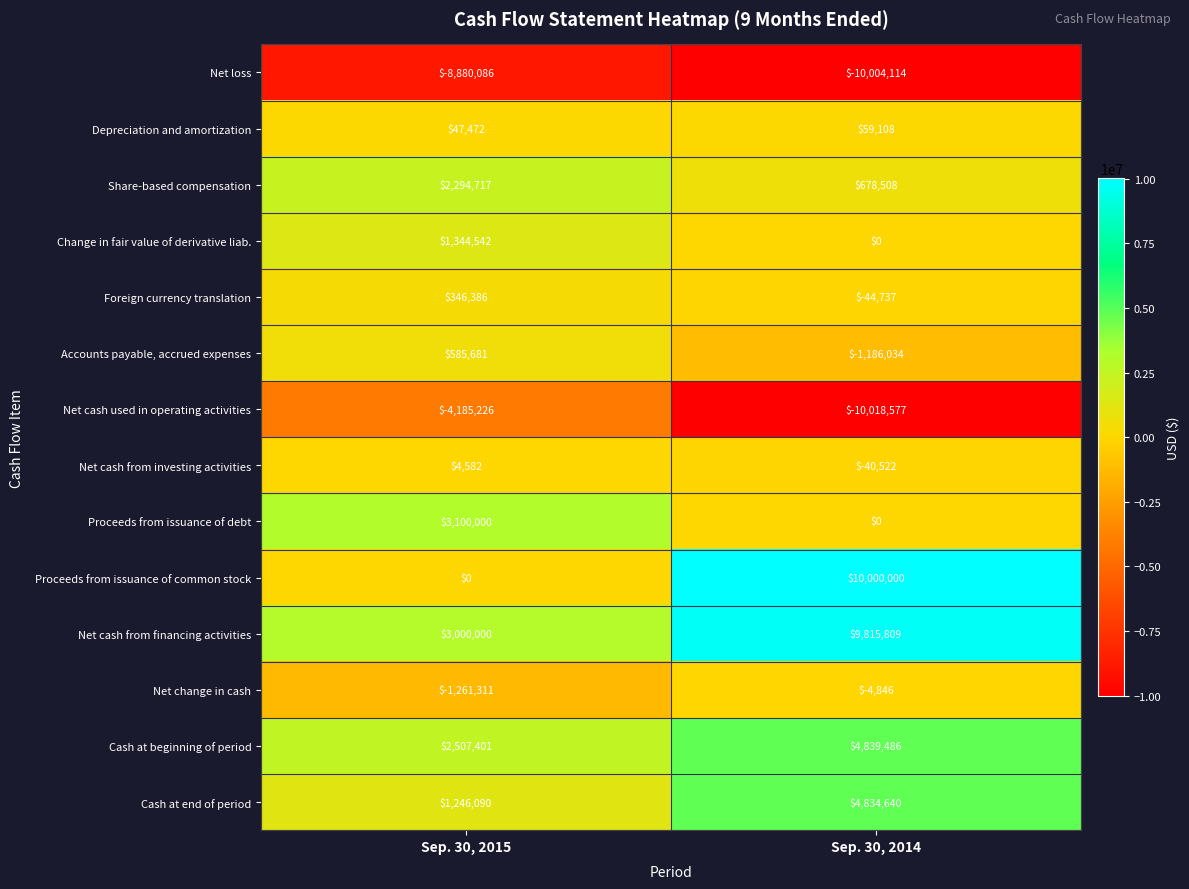

At how many categories does at least one series exceed 7570472?

1